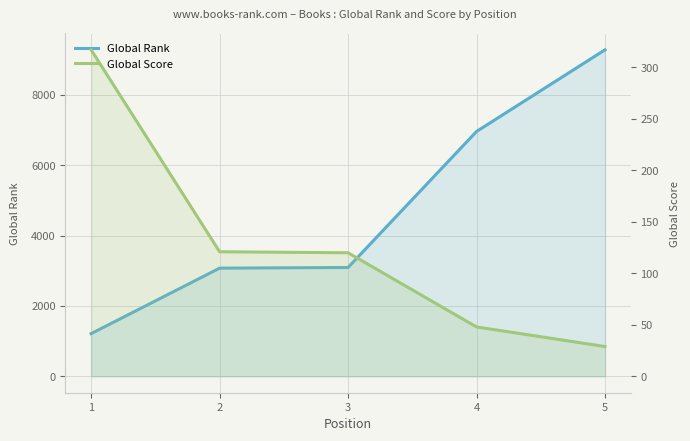

How many lines are shown in the chart?

2